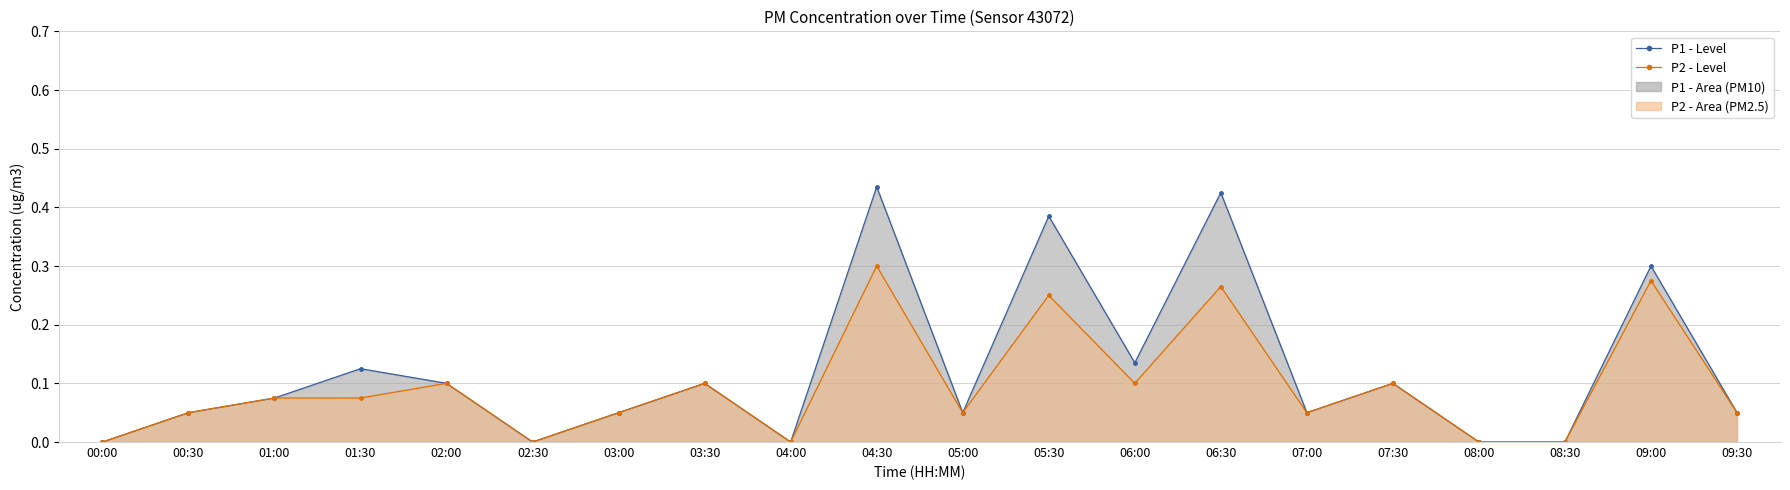

Which series has the largest total across all categories?

P1 - Level